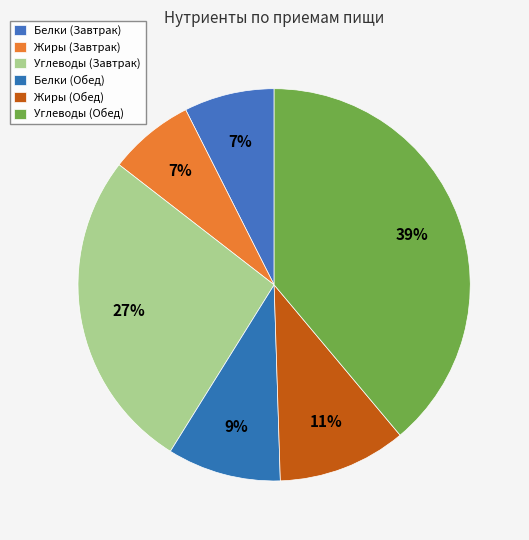

Count the number of slices in the pie.

6